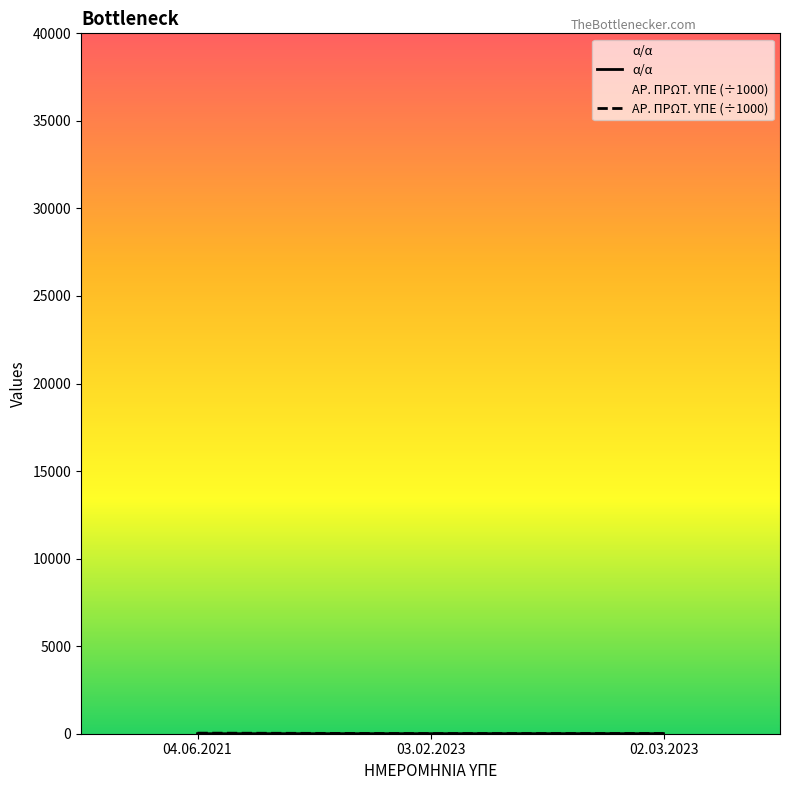

What is the label of the 3rd point from the right?

04.06.2021